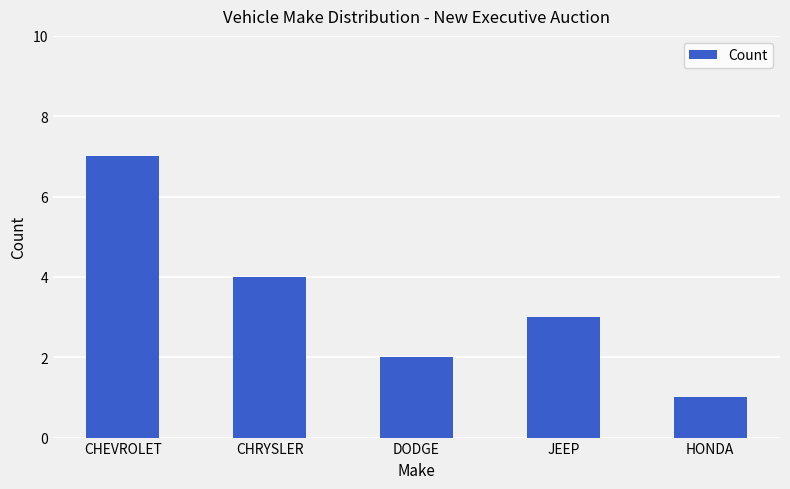

Count the values in the range 2 to 4.

3